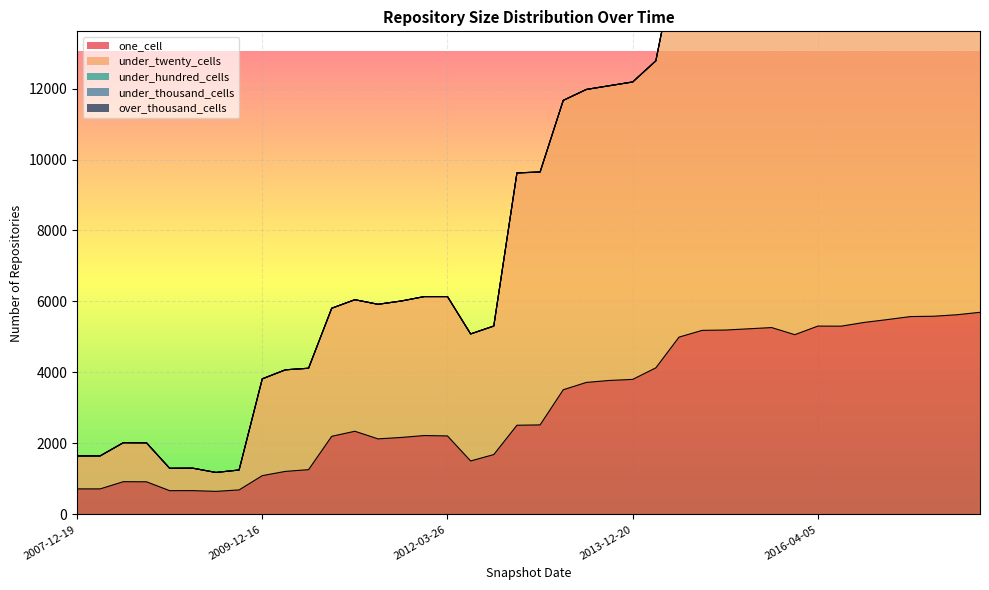

Reading left to right, extract all data points from this chart.

one_cell: 2007-12-19=720	2008-04-01=720	2008-06-27=923	2008-10-10=920	2008-12-17=670	2009-04-06=671	2009-06-17=650	2009-09-25=691	2009-12-16=1093	2010-04-01=1213	2010-07-26=1262	2010-11-17=2201	2011-02-21=2344	2011-06-10=2129	2011-09-05=2169	2012-01-18=2223	2012-03-26=2212	2012-07-13=1507	2012-10-31=1687	2012-12-11=2513	2013-02-20=2523	2013-05-21=3513	2013-07-09=3720	2013-09-10=3775	2013-12-20=3805	2014-03-28=4131	2014-09-08=4996	2015-01-19=5186	2015-04-09=5195	2015-07-03=5230	2015-10-01=5265	2016-01-04=5065	2016-04-05=5307	2016-07-04=5304	2016-10-07=5410	2016-12-27=5490	2017-04-12=5575	2017-07-24=5584	2017-10-12=5626	2017-12-22=5695
under_twenty_cells: 2007-12-19=929	2008-04-01=930	2008-06-27=1098	2008-10-10=1098	2008-12-17=630	2009-04-06=632	2009-06-17=533	2009-09-25=561	2009-12-16=2727	2010-04-01=2862	2010-07-26=2857	2010-11-17=3609	2011-02-21=3706	2011-06-10=3792	2011-09-05=3844	2012-01-18=3915	2012-03-26=3926	2012-07-13=3579	2012-10-31=3621	2012-12-11=7107	2013-02-20=7123	2013-05-21=8151	2013-07-09=8252	2013-09-10=8303	2013-12-20=8378	2014-03-28=8648	2014-09-08=11036	2015-01-19=11115	2015-04-09=11323	2015-07-03=11240	2015-10-01=11280	2016-01-04=11262	2016-04-05=11526	2016-07-04=11490	2016-10-07=11534	2016-12-27=11642	2017-04-12=11583	2017-07-24=11642	2017-10-12=11712	2017-12-22=11836
under_hundred_cells: 2007-12-19=0	2008-04-01=0	2008-06-27=0	2008-10-10=0	2008-12-17=0	2009-04-06=0	2009-06-17=0	2009-09-25=0	2009-12-16=0	2010-04-01=0	2010-07-26=0	2010-11-17=0	2011-02-21=0	2011-06-10=0	2011-09-05=0	2012-01-18=0	2012-03-26=0	2012-07-13=0	2012-10-31=0	2012-12-11=3	2013-02-20=3	2013-05-21=3	2013-07-09=3	2013-09-10=3	2013-12-20=3	2014-03-28=3	2014-09-08=3	2015-01-19=3	2015-04-09=3	2015-07-03=3	2015-10-01=3	2016-01-04=3	2016-04-05=3	2016-07-04=3	2016-10-07=3	2016-12-27=3	2017-04-12=3	2017-07-24=3	2017-10-12=3	2017-12-22=3
under_thousand_cells: 2007-12-19=0	2008-04-01=0	2008-06-27=0	2008-10-10=0	2008-12-17=0	2009-04-06=0	2009-06-17=0	2009-09-25=0	2009-12-16=0	2010-04-01=0	2010-07-26=0	2010-11-17=0	2011-02-21=0	2011-06-10=0	2011-09-05=0	2012-01-18=0	2012-03-26=0	2012-07-13=0	2012-10-31=0	2012-12-11=0	2013-02-20=0	2013-05-21=0	2013-07-09=0	2013-09-10=0	2013-12-20=0	2014-03-28=0	2014-09-08=0	2015-01-19=0	2015-04-09=0	2015-07-03=0	2015-10-01=0	2016-01-04=0	2016-04-05=0	2016-07-04=0	2016-10-07=0	2016-12-27=0	2017-04-12=0	2017-07-24=0	2017-10-12=0	2017-12-22=0
over_thousand_cells: 2007-12-19=0	2008-04-01=0	2008-06-27=0	2008-10-10=0	2008-12-17=0	2009-04-06=0	2009-06-17=0	2009-09-25=0	2009-12-16=0	2010-04-01=0	2010-07-26=0	2010-11-17=0	2011-02-21=0	2011-06-10=0	2011-09-05=0	2012-01-18=0	2012-03-26=0	2012-07-13=0	2012-10-31=0	2012-12-11=0	2013-02-20=0	2013-05-21=0	2013-07-09=0	2013-09-10=0	2013-12-20=0	2014-03-28=0	2014-09-08=0	2015-01-19=0	2015-04-09=0	2015-07-03=0	2015-10-01=0	2016-01-04=0	2016-04-05=0	2016-07-04=0	2016-10-07=0	2016-12-27=0	2017-04-12=0	2017-07-24=0	2017-10-12=0	2017-12-22=0